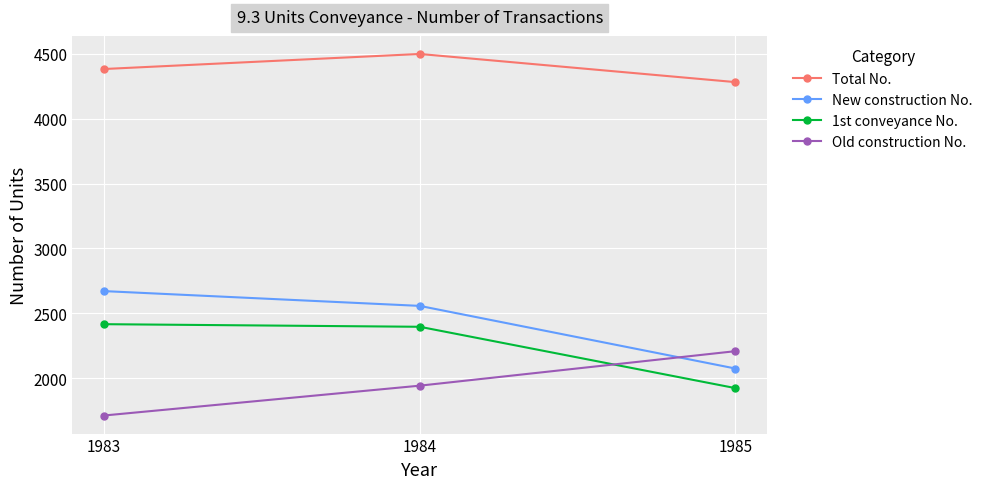

Is the value of Old construction No. at 1983 greater than the value of New construction No. at 1985?

No